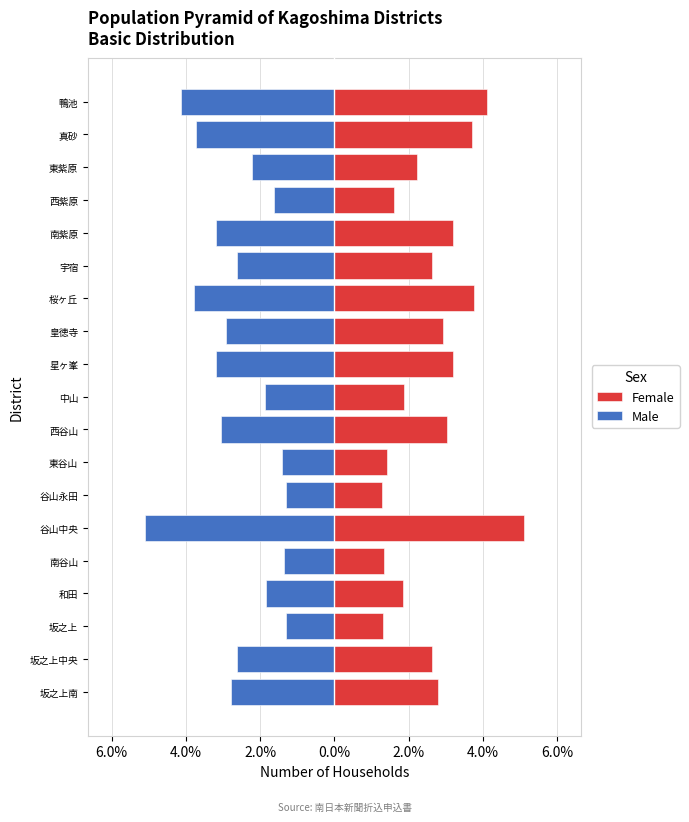

What is the difference between the Female values at 坂之上 and 和田?

0.5